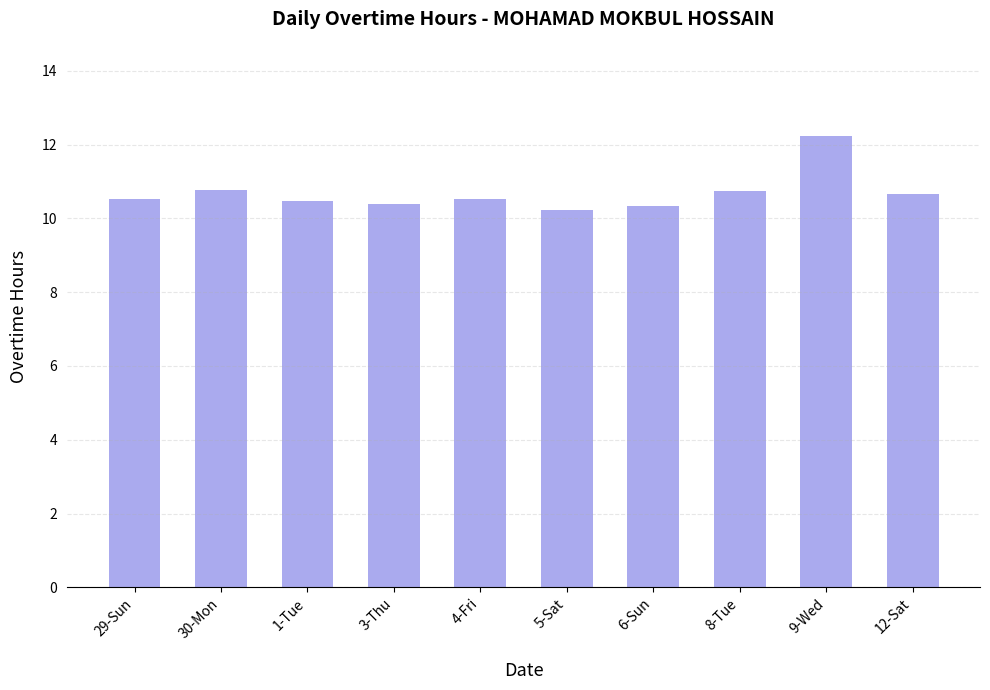

The value at 3-Thu is 10.4. True or false?

True